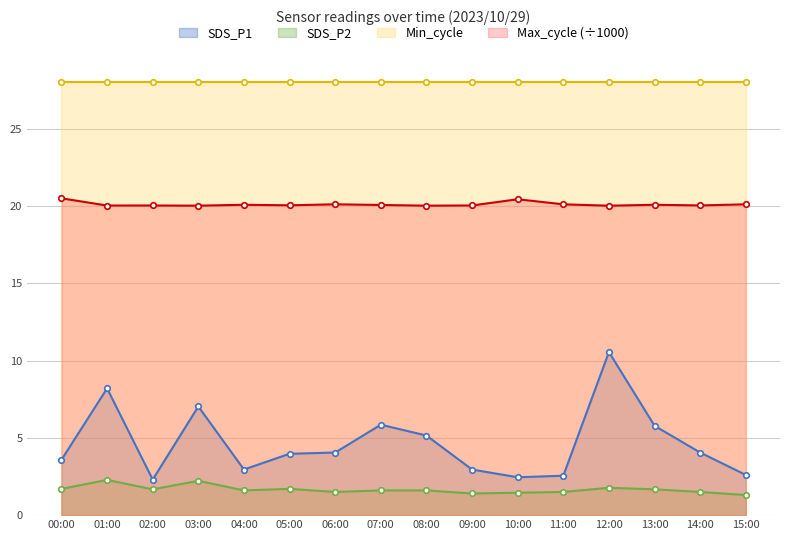

The value of Max_cycle at 14:00 is 31.3. True or false?

False